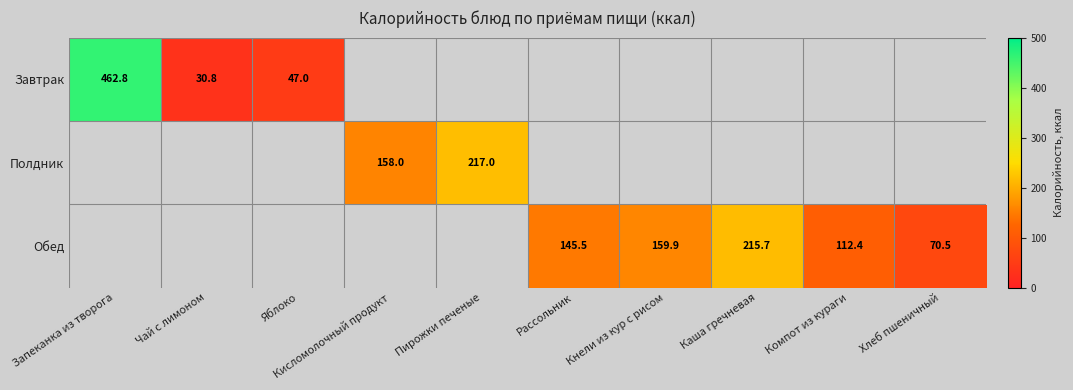

Is the value of Полдник at Пирожки печеные greater than the value of Завтрак at Запеканка из творога?

No